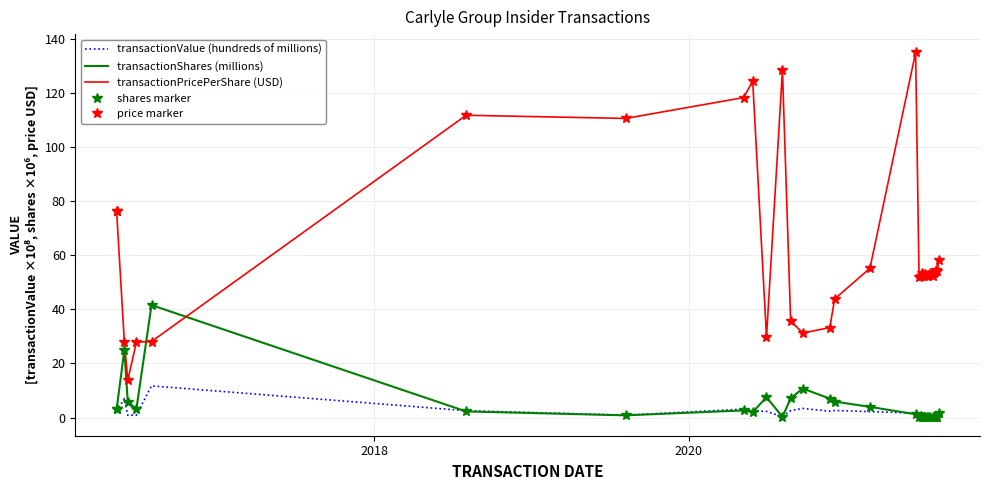

What is the average value of the transactionValue (hundreds of millions) series?

1.6